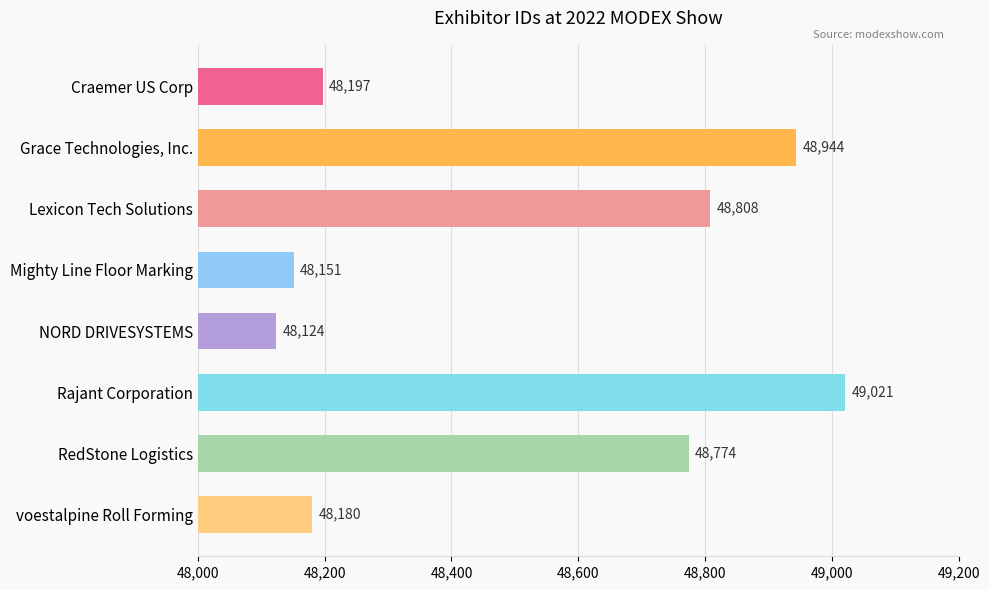

Reading bottom to top, what are all the values shown in this chart?

voestalpine Roll Forming=48180	RedStone Logistics=48774	Rajant Corporation=49021	NORD DRIVESYSTEMS=48124	Mighty Line Floor Marking=48151	Lexicon Tech Solutions=48808	Grace Technologies, Inc.=48944	Craemer US Corp=48197